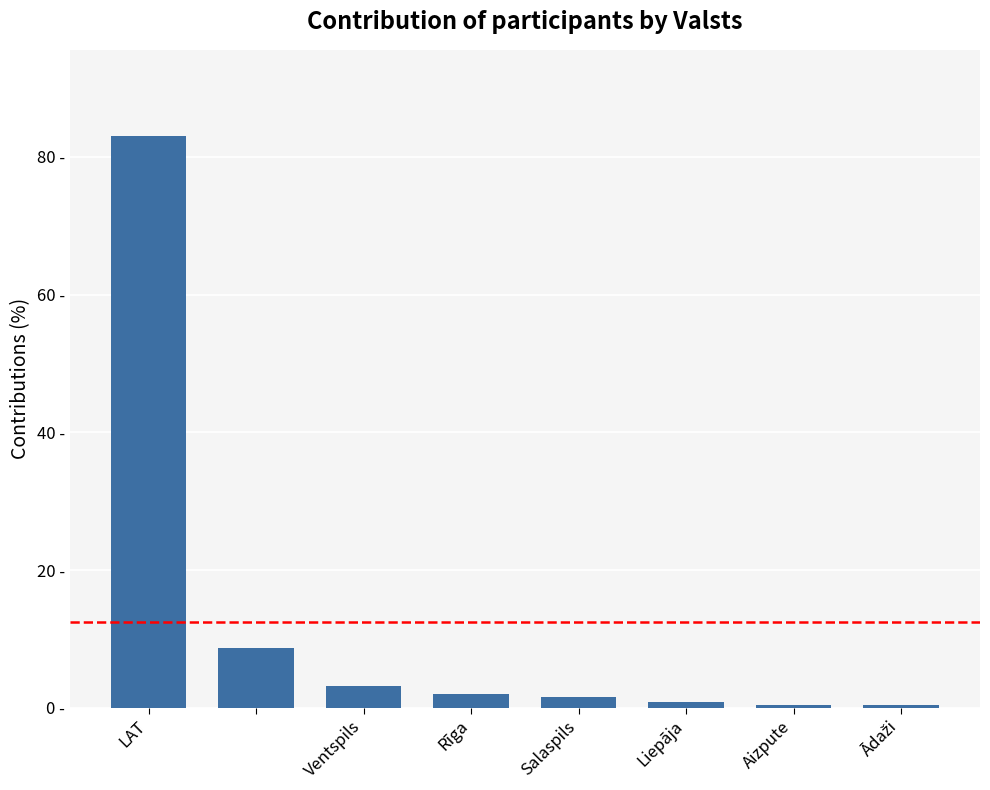

Does the chart contain any negative values?

No